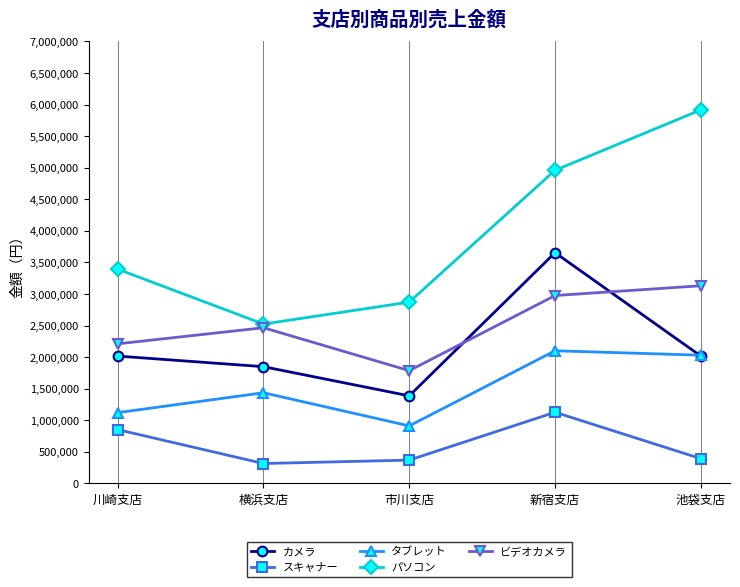

What is the total value across all series at 新宿支店?

14814000